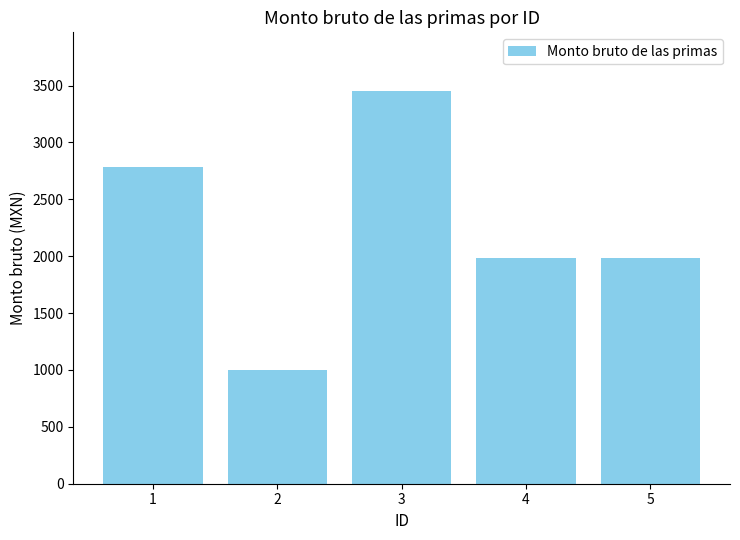

What is the difference between the maximum and minimum values?

2452.7